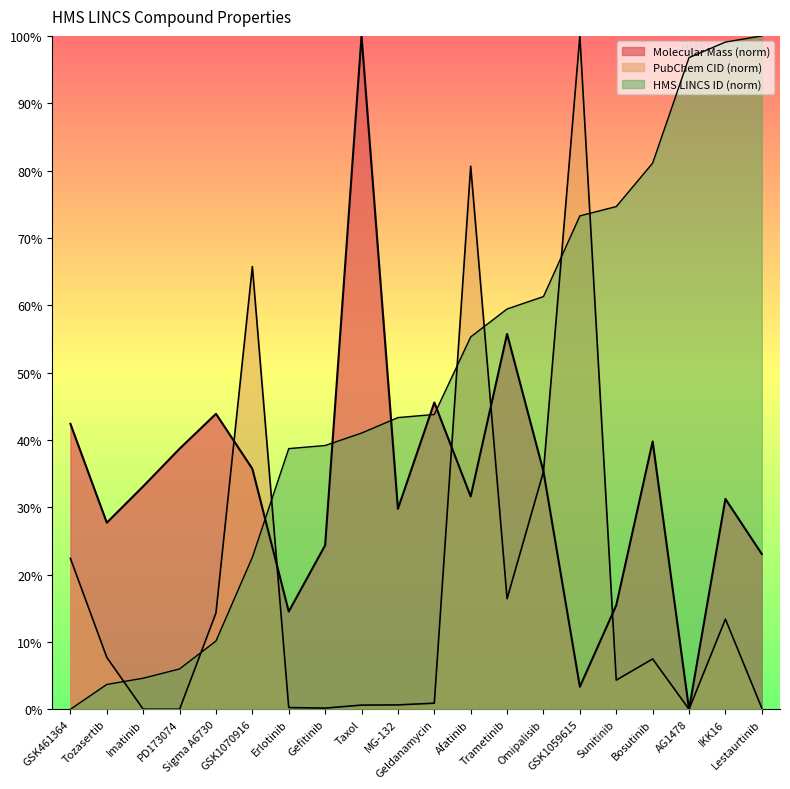

Read the HMS LINCS ID value at PD173074.

6.0